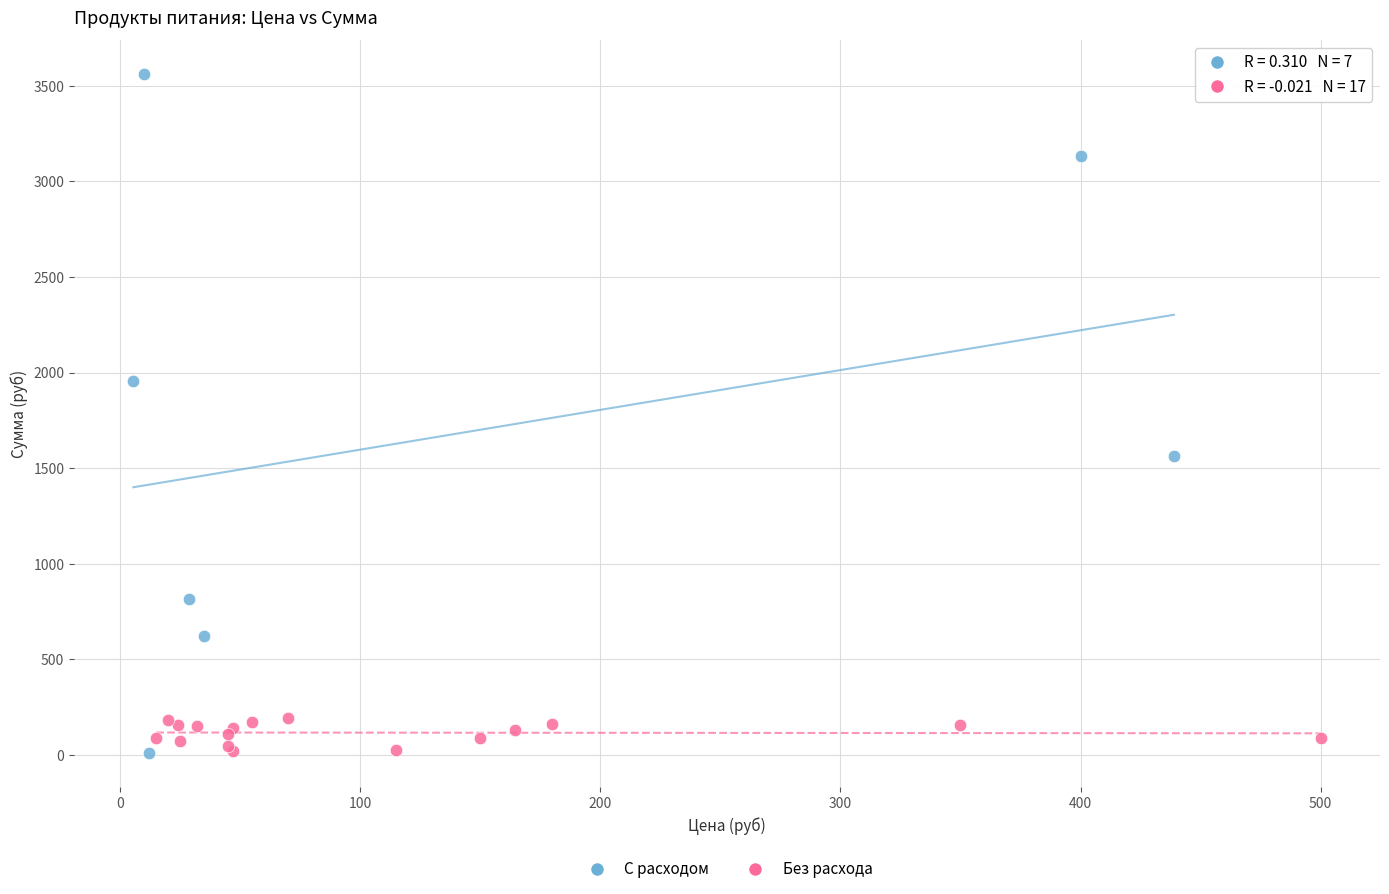

Which series has the widest spread of Y values?

С расходом